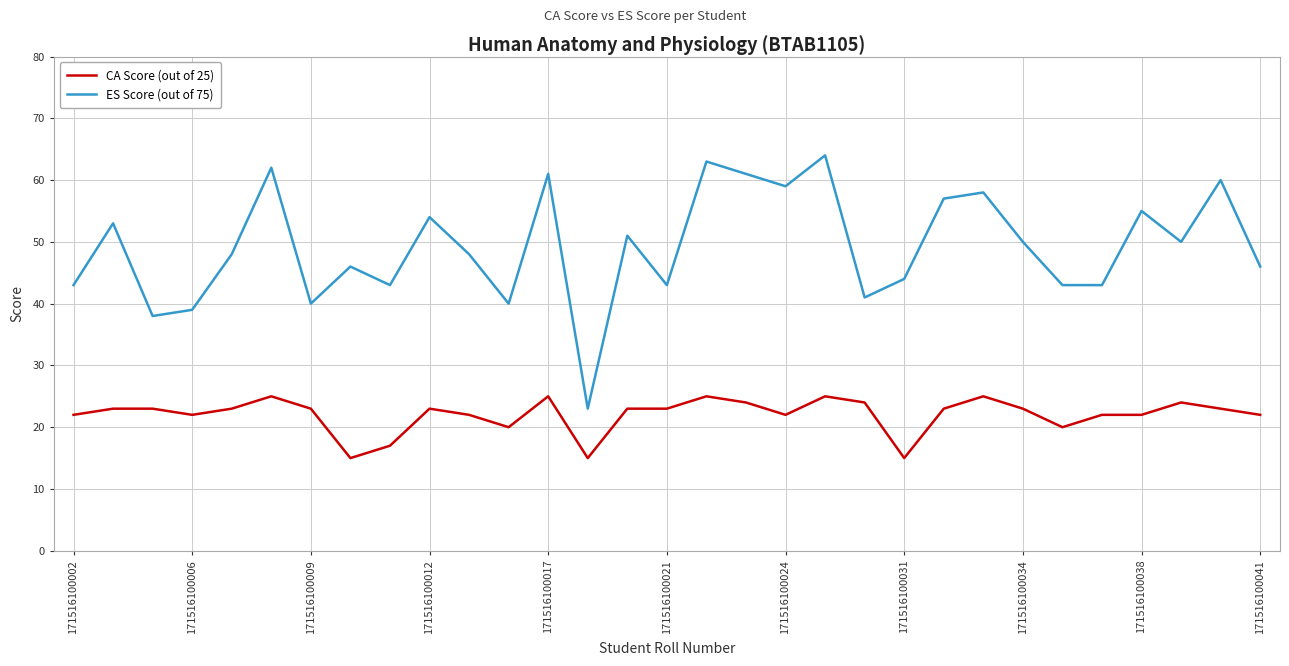

List the series in order of their overall mean, highest first.

ES Score (out of 75), CA Score (out of 25)